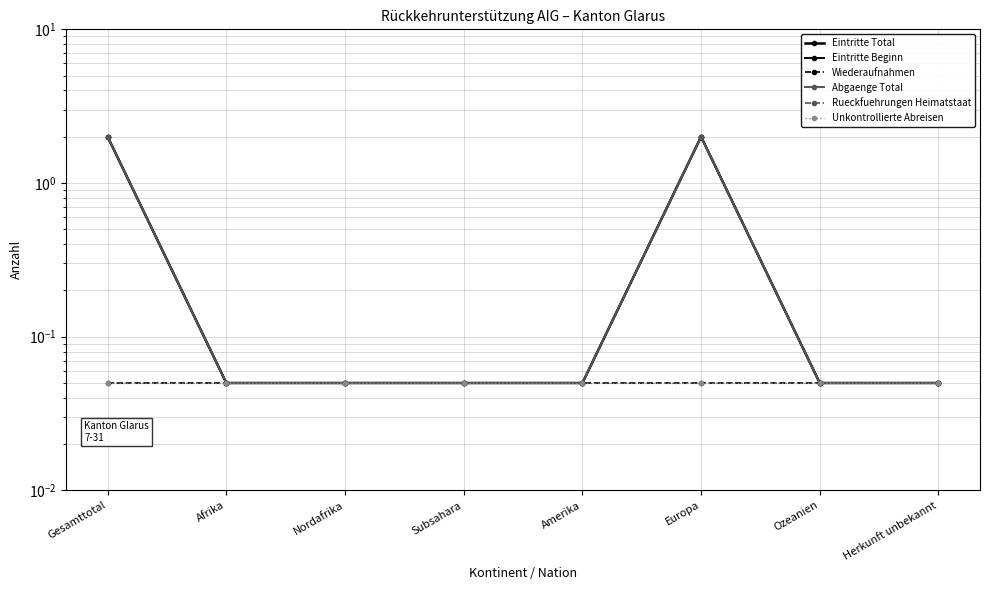

Is the value of Rueckfuehrungen Heimatstaat at Subsahara greater than the value of Wiederaufnahmen at Herkunft unbekannt?

No